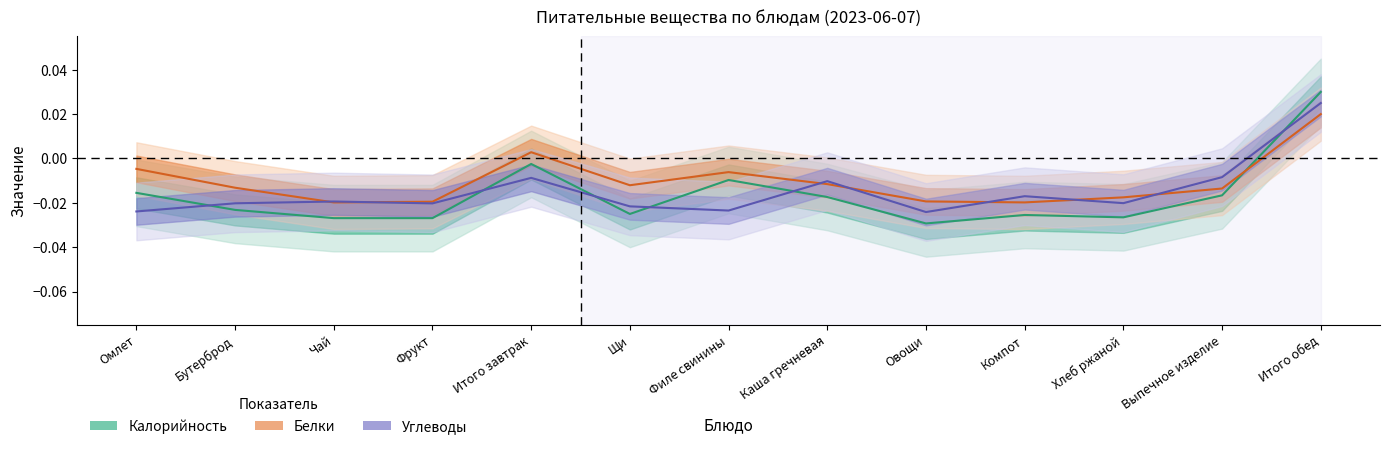

Where does the Углеводы series first go above 0?

Итого обед